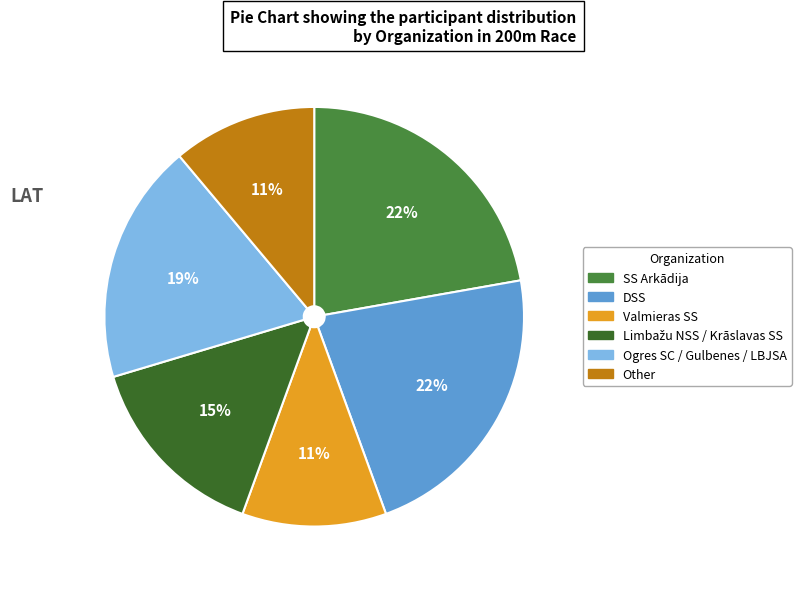

Is there a majority slice in this chart?

No